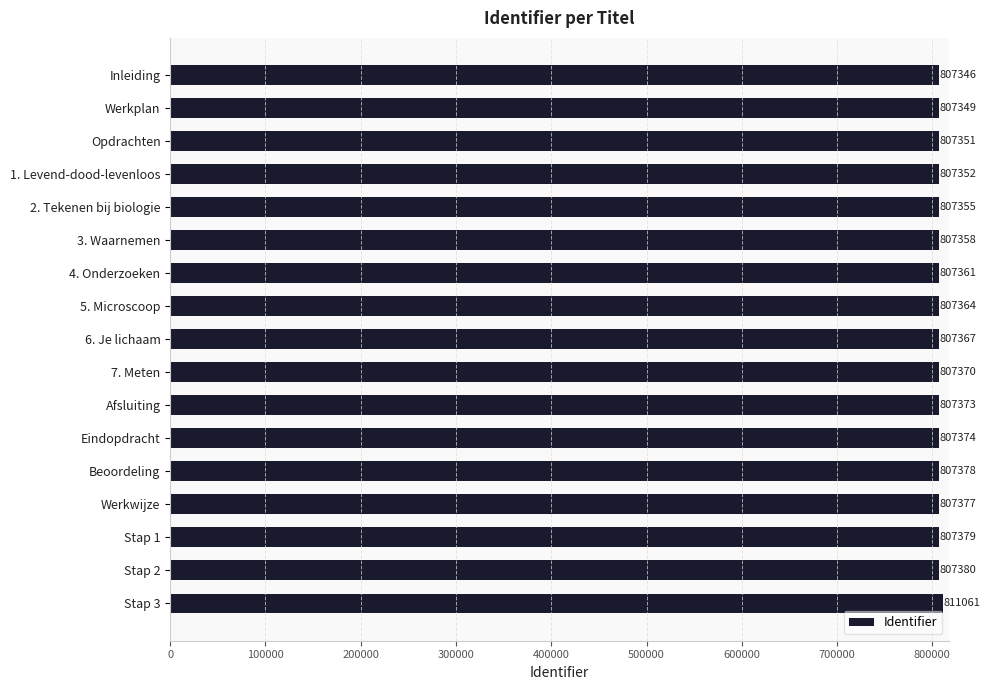

Approximately how many times larger is the value at 4. Onderzoeken compared to 5. Microscoop?

1.0